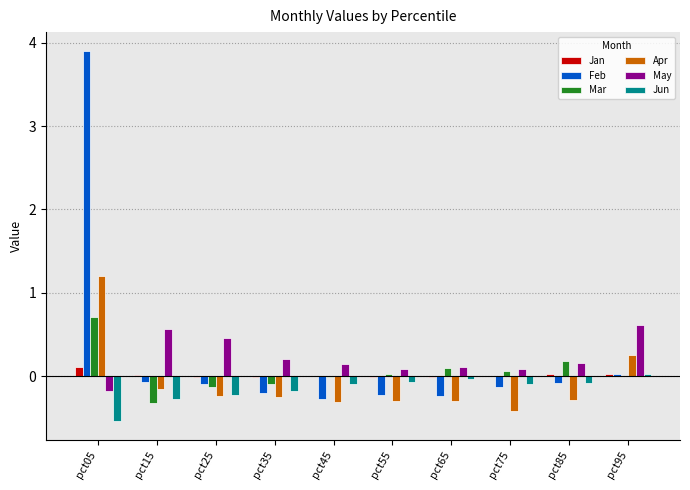

What is the approximate value of Jun at pct75?

-0.1